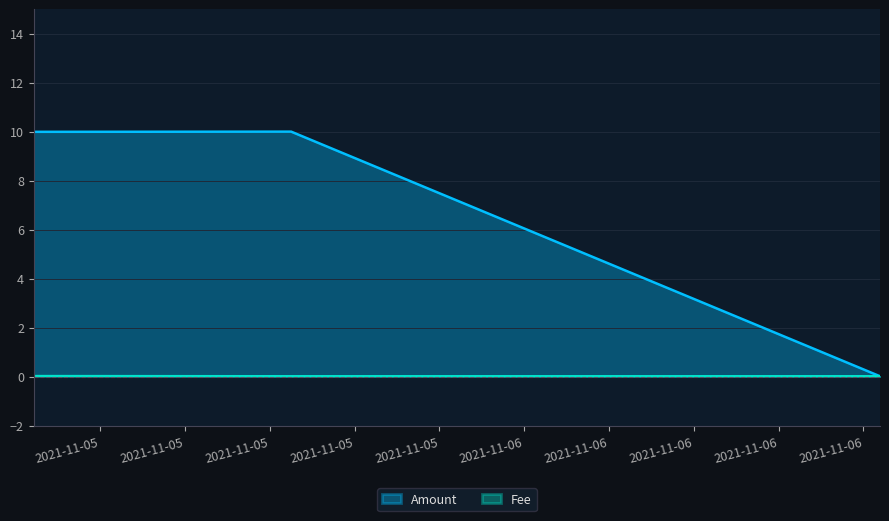

What are all the series names shown in the legend?

Amount, Fee